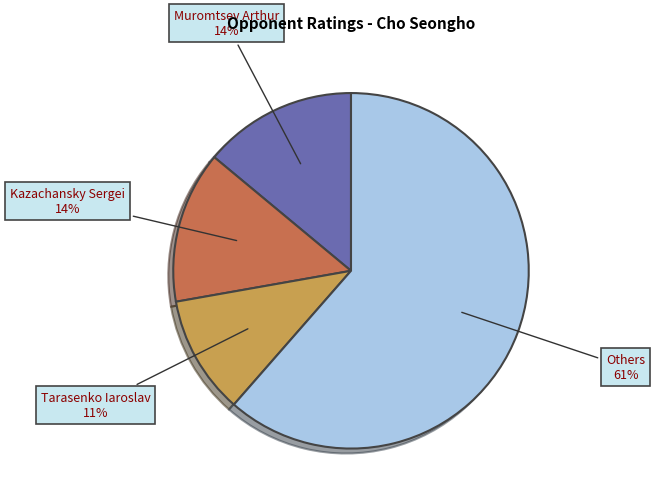

Does any single category account for the majority?

Yes